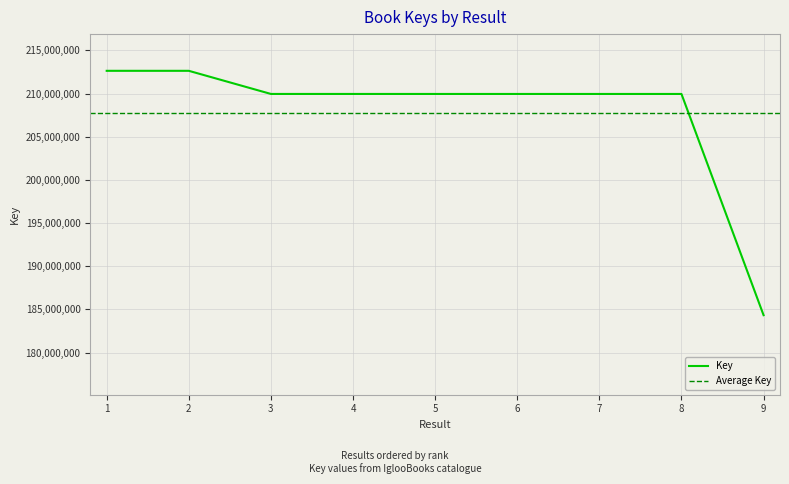

Count the number of values greater than 209958399.

4